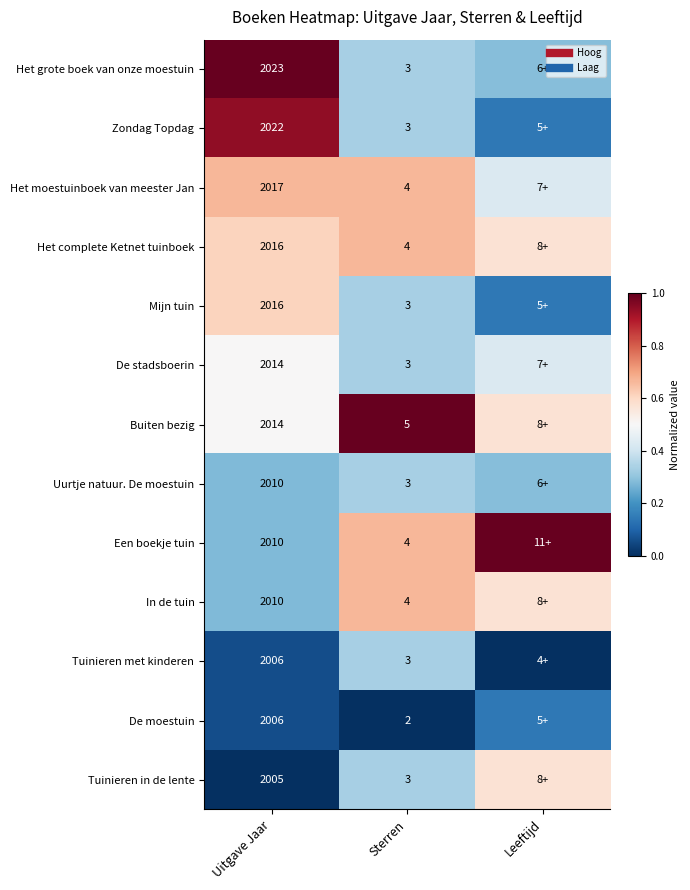

What is the sum of all Tuinieren met kinderen values?

0.4